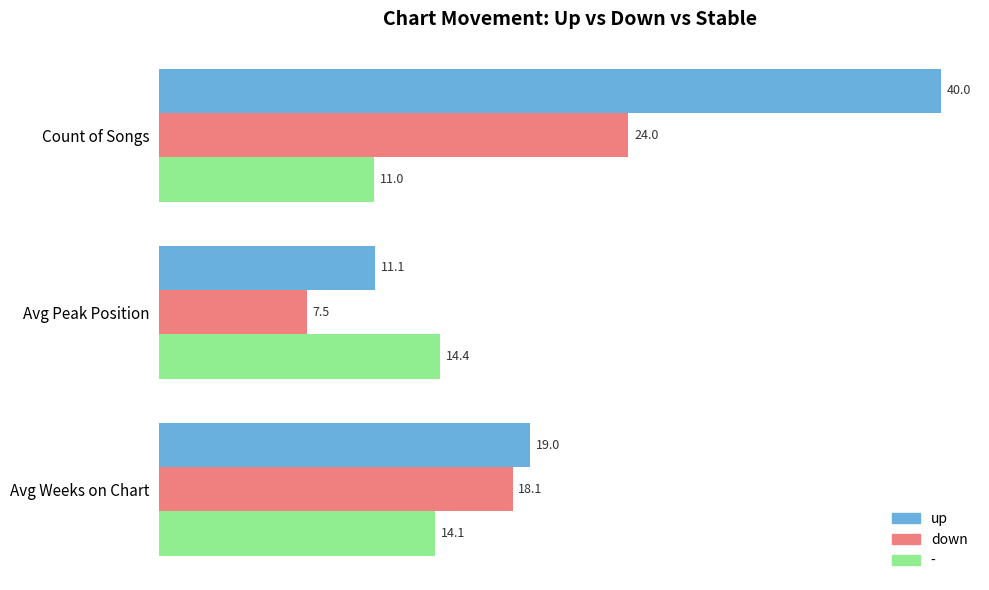

At which category is the sum across all series the highest?

Count of Songs